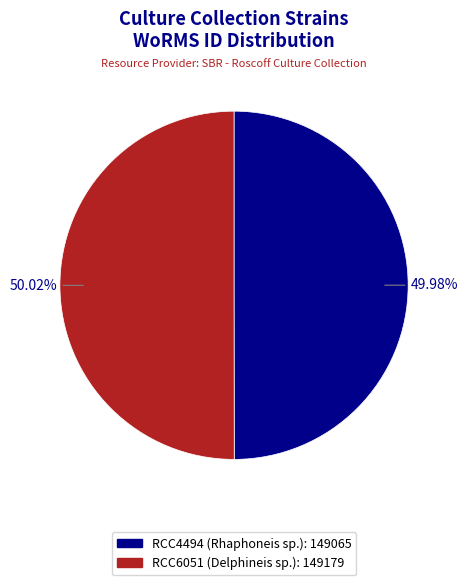

Is it true that RCC4494 (Rhaphoneis sp.) is 56% of the pie?

False